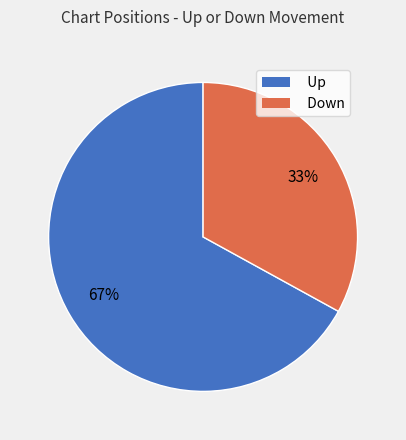

Is it true that Down is 33% of the pie?

True